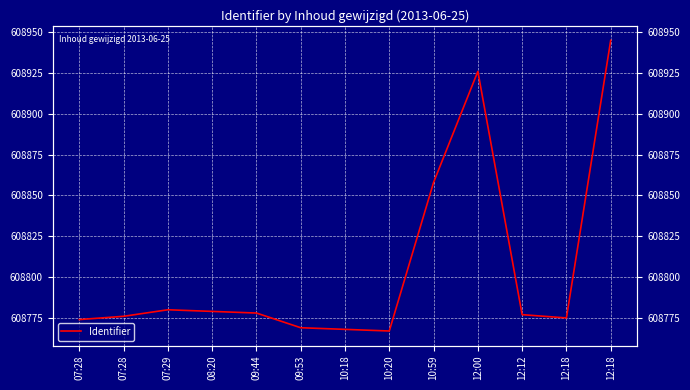

List the labels in order of value, largest first.

12:18, 12:00, 10:59, 07:29, 08:20, 09:44, 12:12, 07:28, 12:18, 07:28, 09:53, 10:18, 10:20